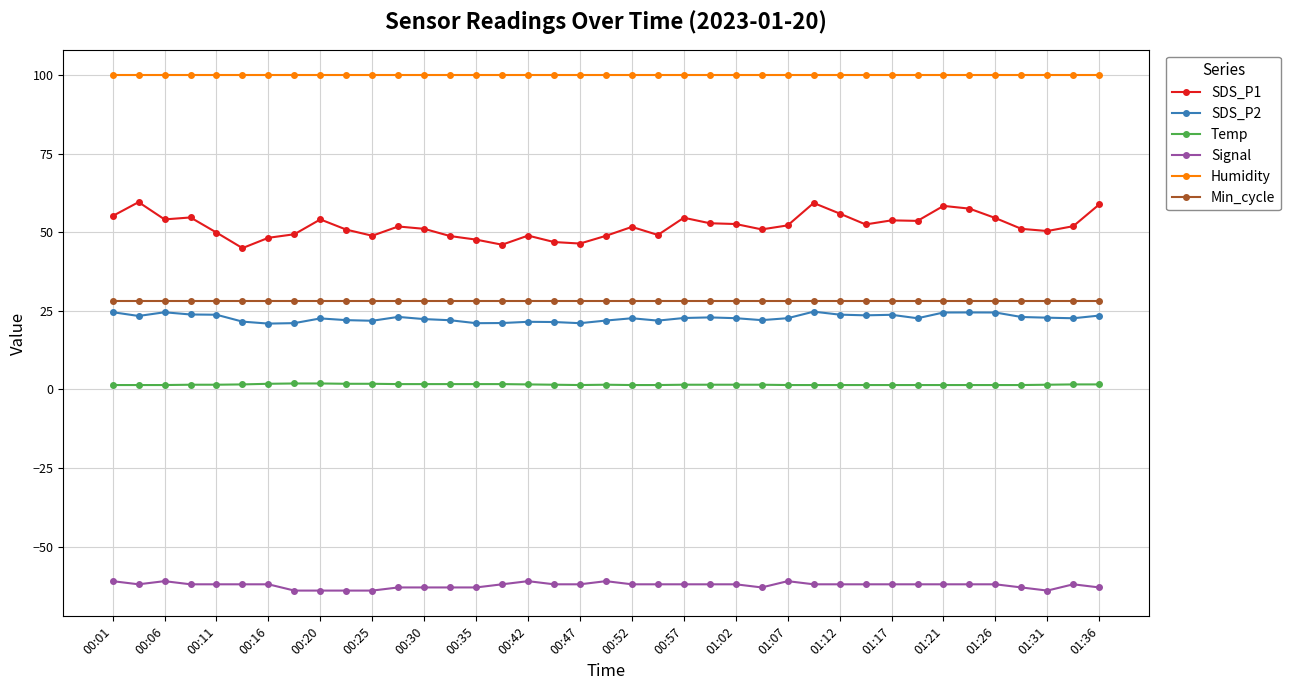

Which series has the widest spread of values?

SDS_P1